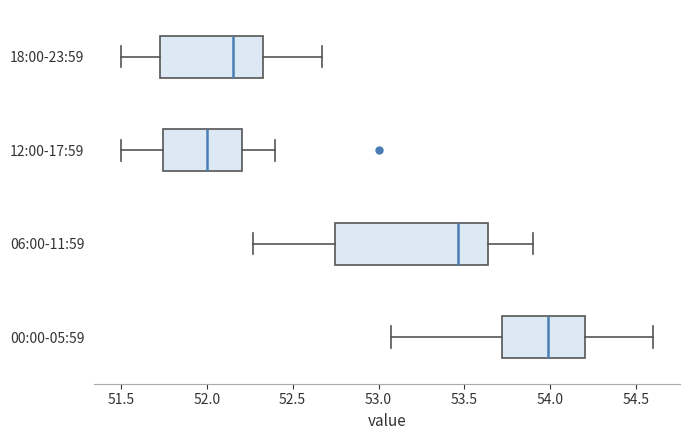

Which box is the widest, from its left edge to its right edge?

06:00-11:59